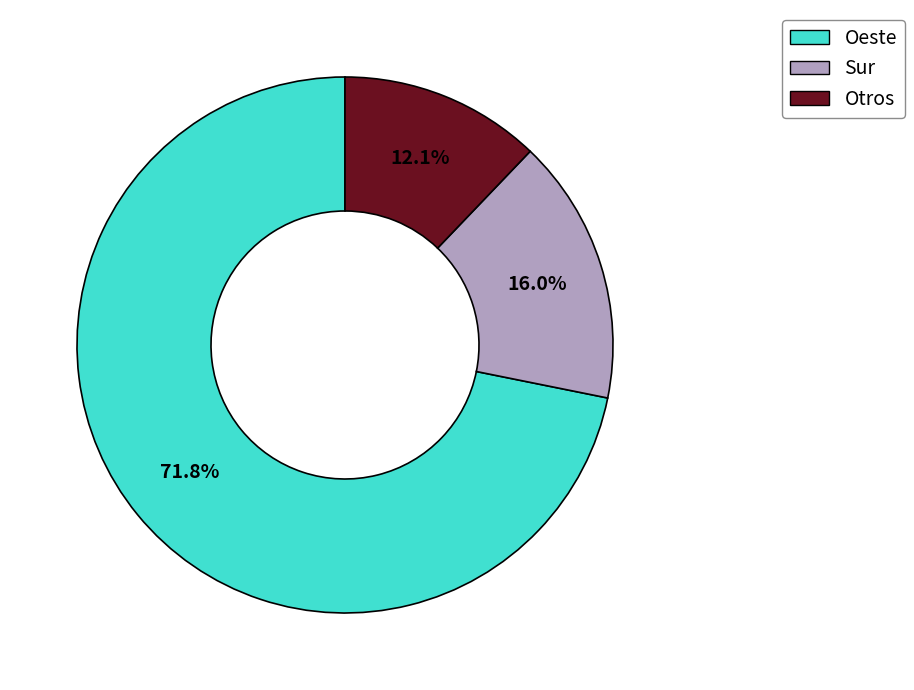

Which slice is the largest?

Oeste